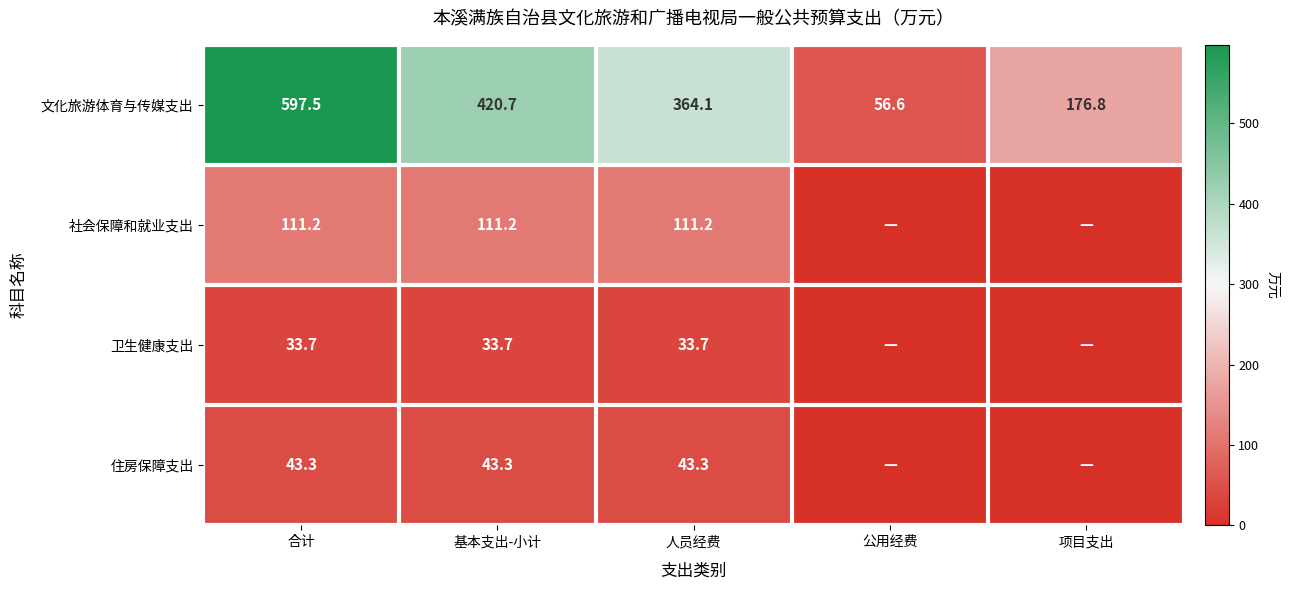

The value of 文化旅游体育与传媒支出 at 基本支出-小计 is 420.7. True or false?

True